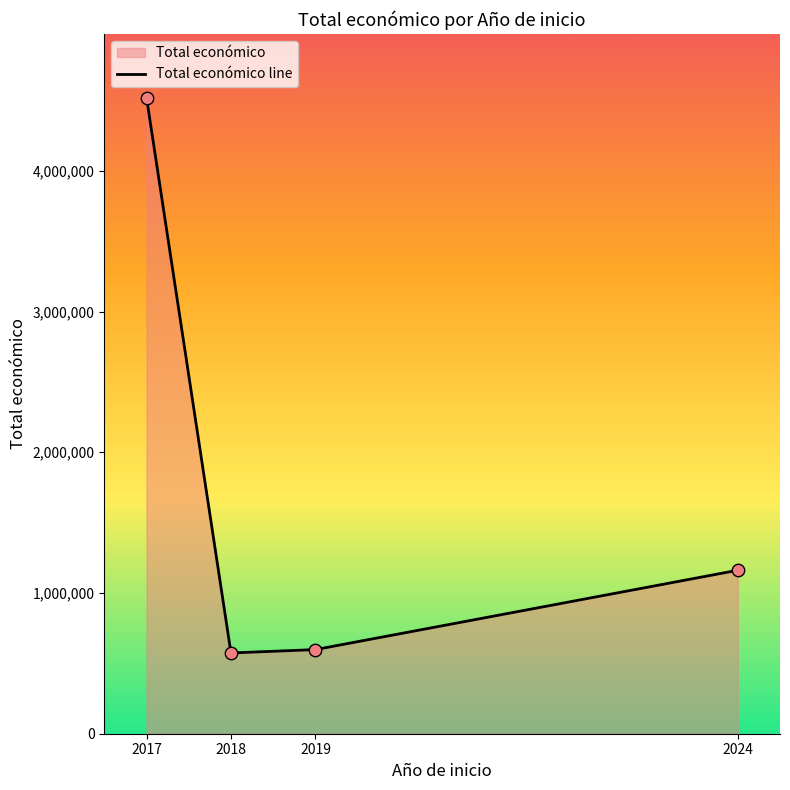

Which has a higher value, 2024 or 2017?

2017